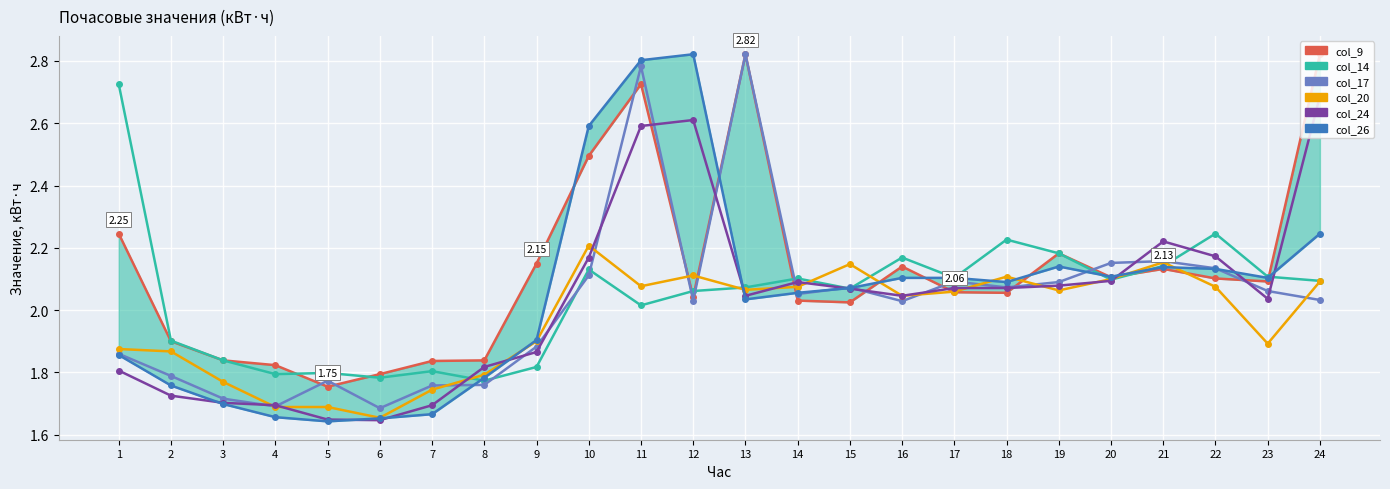

How many interior local valleys does the col_20 series have?

6